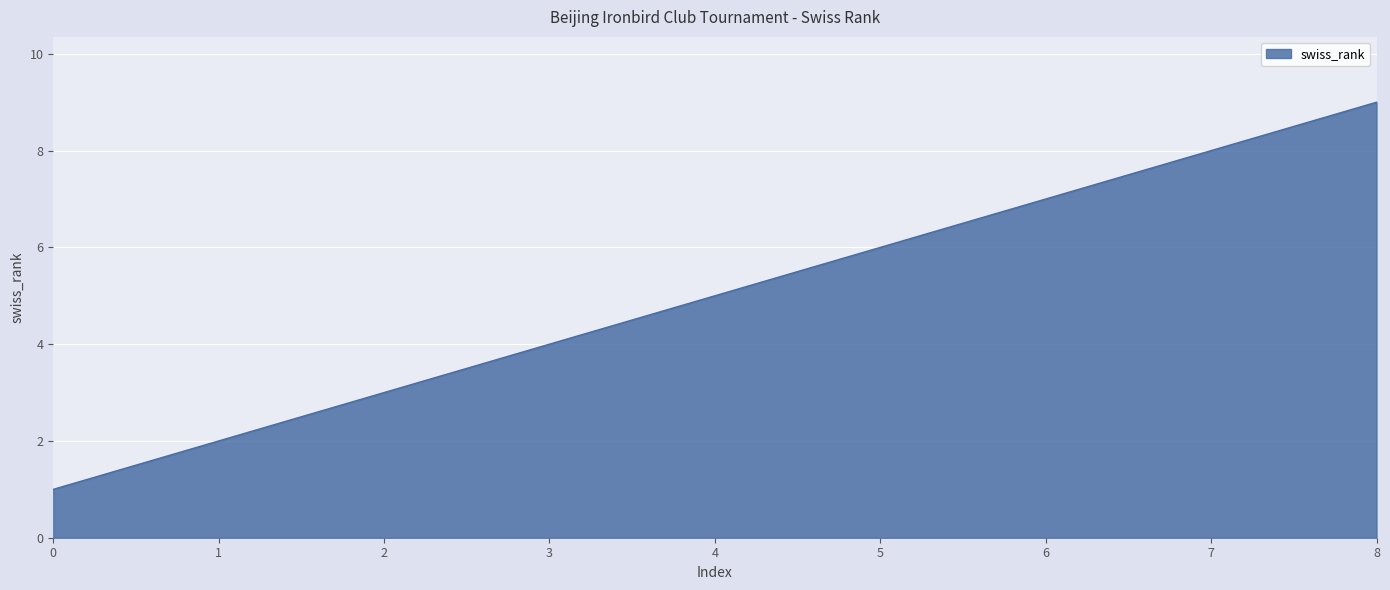

Count the values in the range 3 to 7.

5